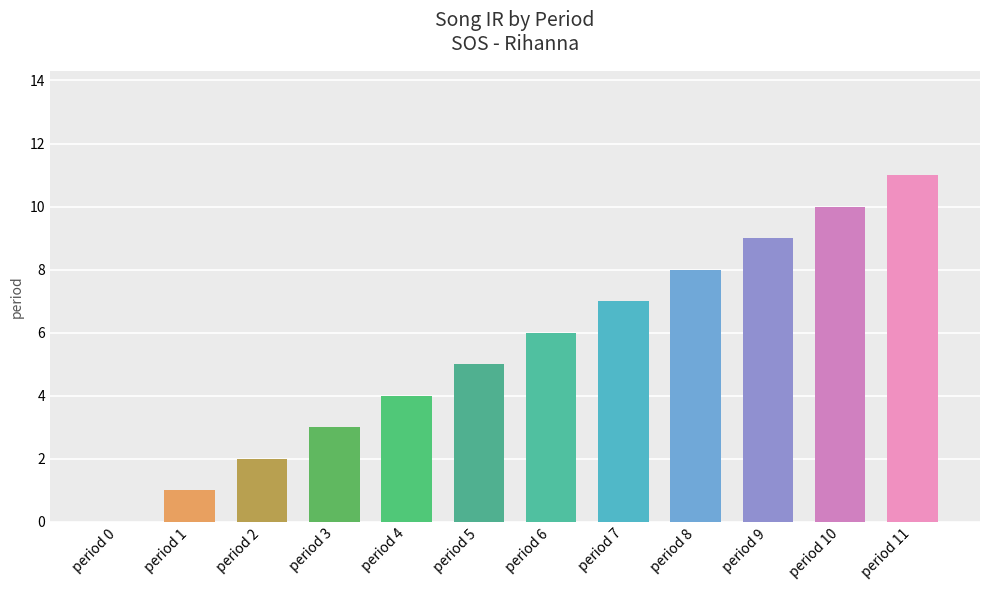

What is the difference between the values at period 0 and period 7?

7